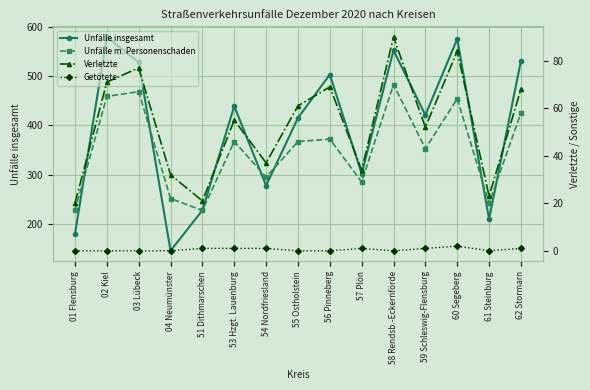

True or false: Unfälle m. Personenschaden and Getötete cross at least once.

False